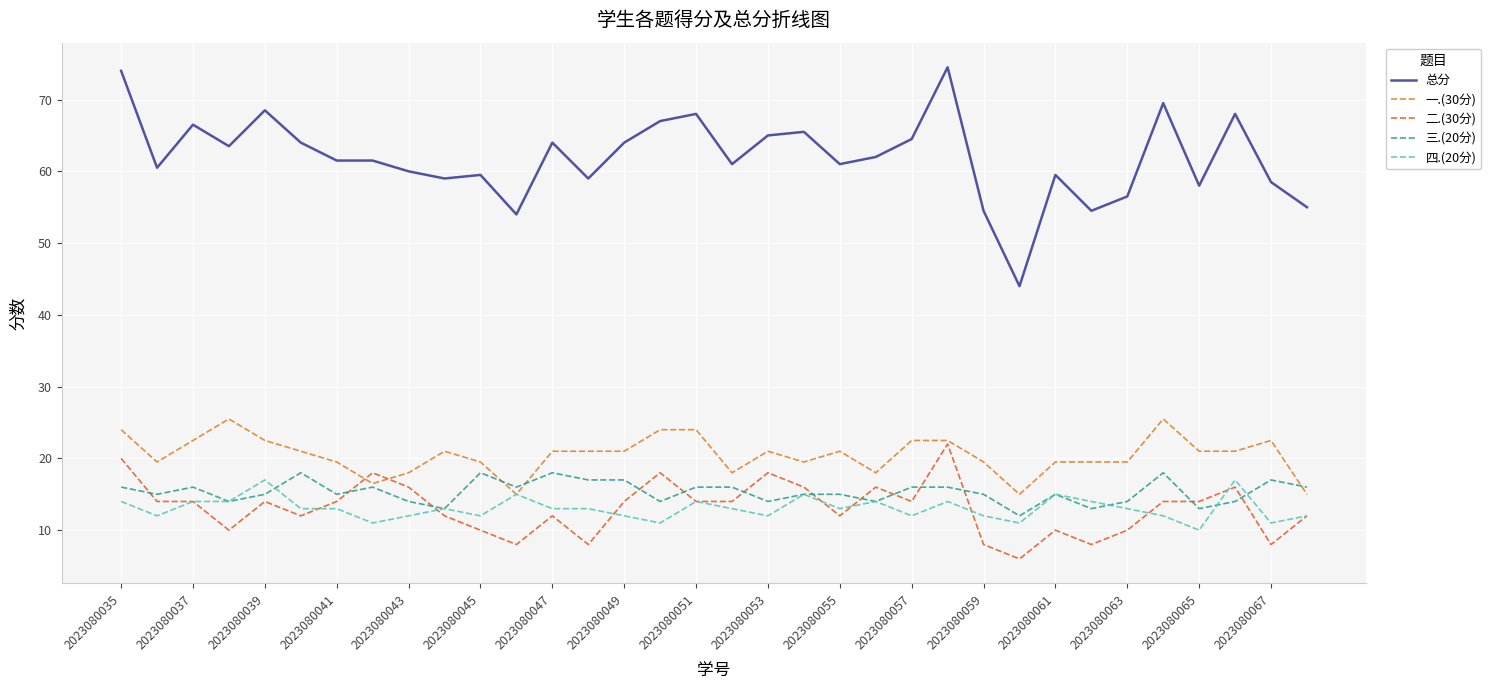

What is the lowest value of the 二.(30分) series?

6.0